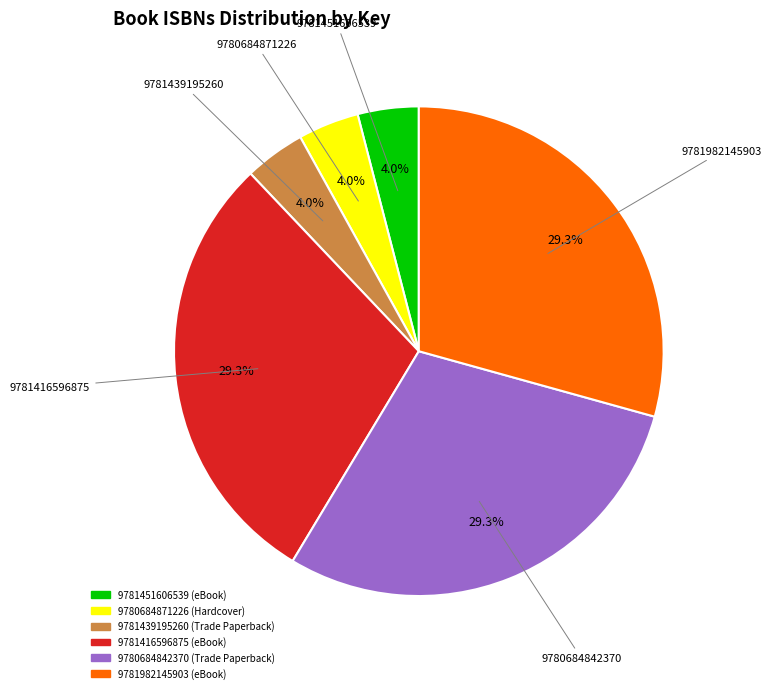

Approximately how many times larger is the value at 9780684842370 compared to 9781451606539?

7.3